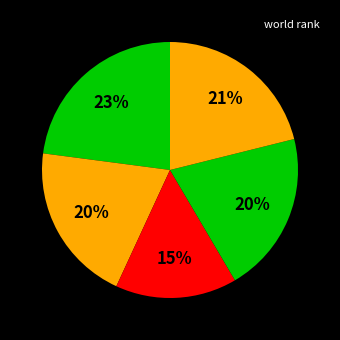

How many slices are in this pie chart?

5